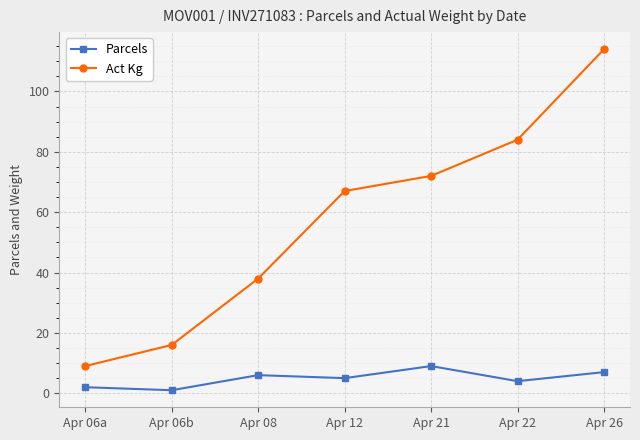

The value of Act Kg at Apr 21 is 18. True or false?

False